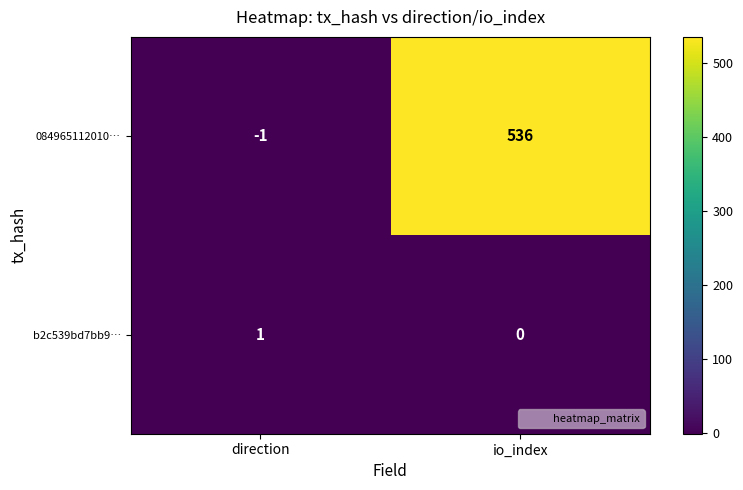

Which series has the largest range (max minus min)?

084965112010…